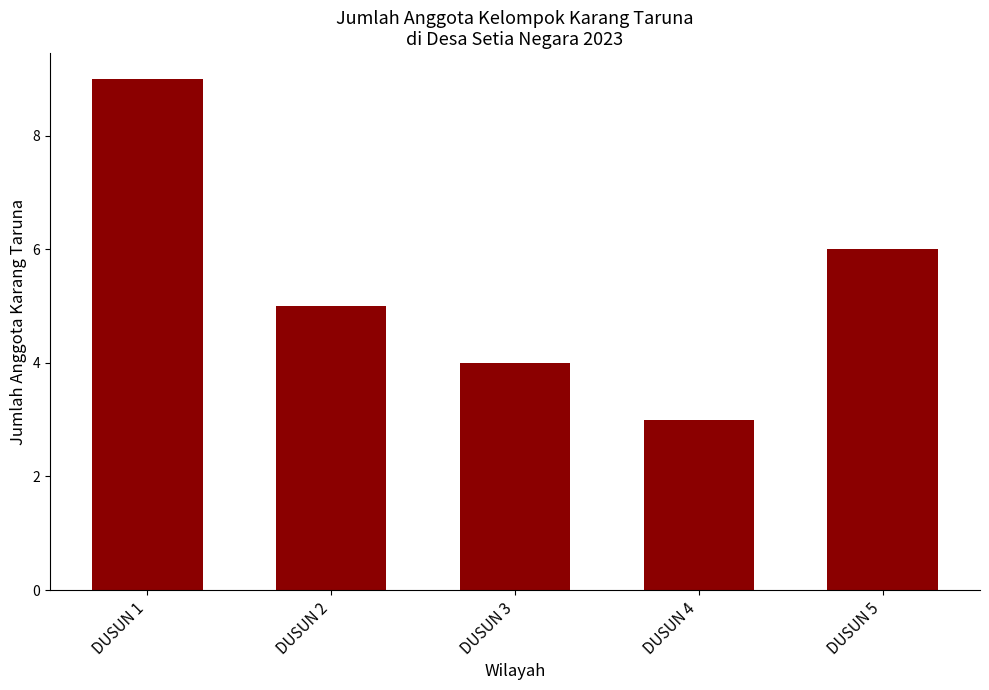

List the labels in order of value, smallest first.

DUSUN 4, DUSUN 3, DUSUN 2, DUSUN 5, DUSUN 1